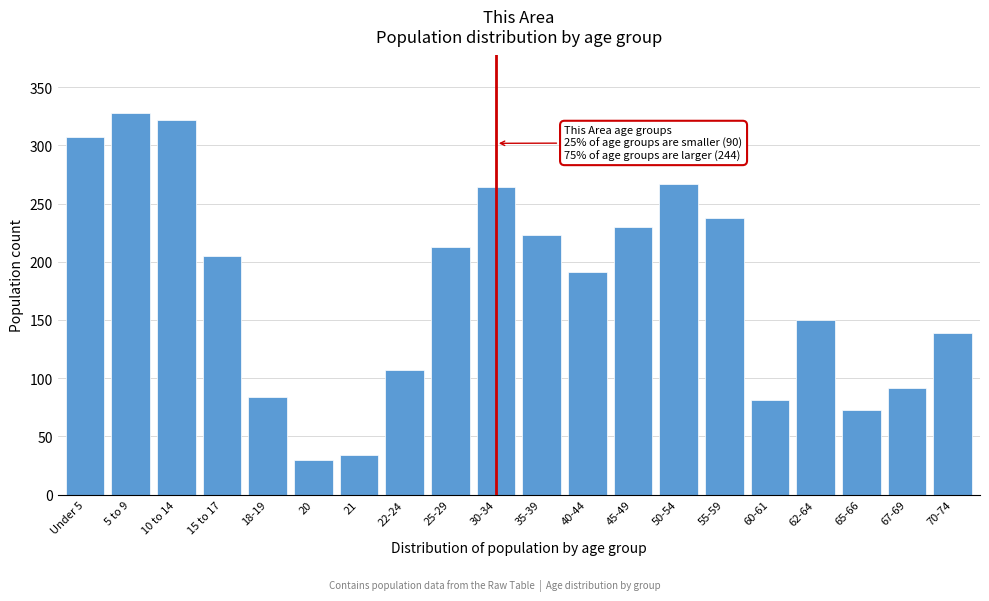

Reading left to right, transcribe all the data shown in this chart.

Under 5=307	5 to 9=328	10 to 14=322	15 to 17=205	18-19=84	20=30	21=34	22-24=107	25-29=213	30-34=264	35-39=223	40-44=191	45-49=230	50-54=267	55-59=238	60-61=81	62-64=150	65-66=73	67-69=92	70-74=139